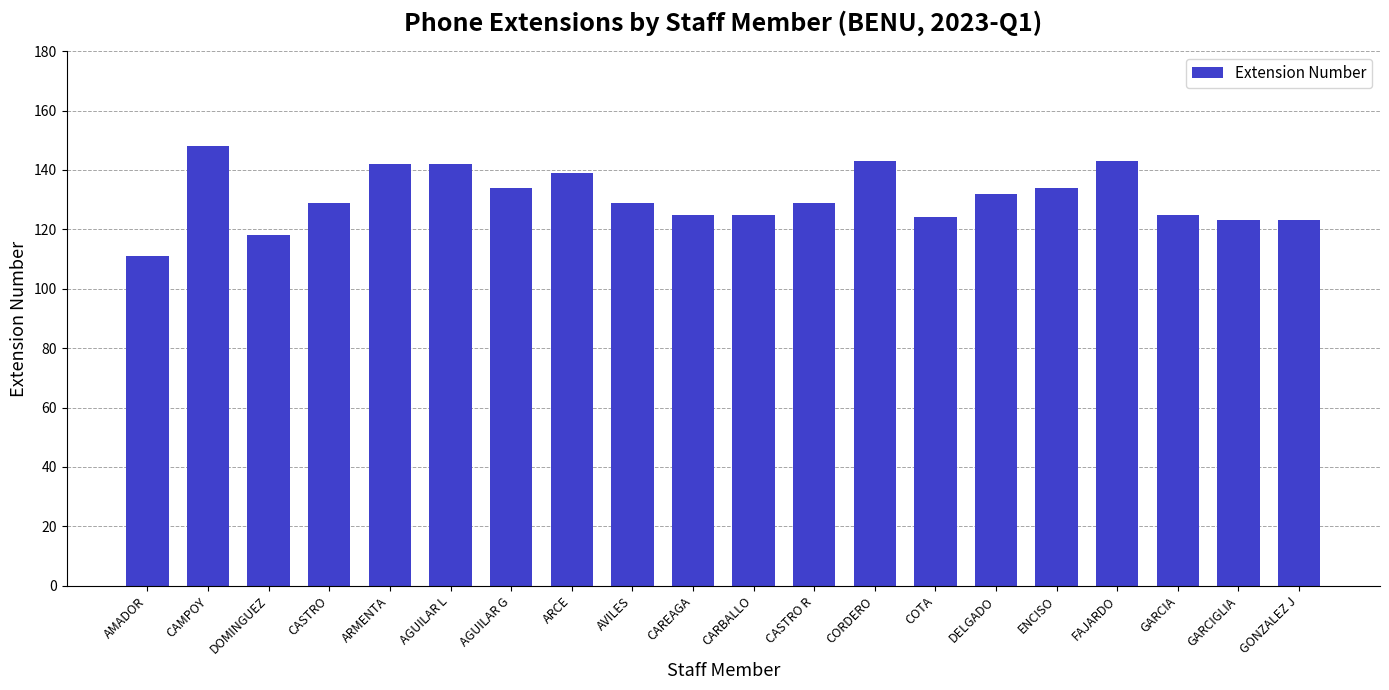

What is the change in value from AMADOR to GARCIGLIA?

+12